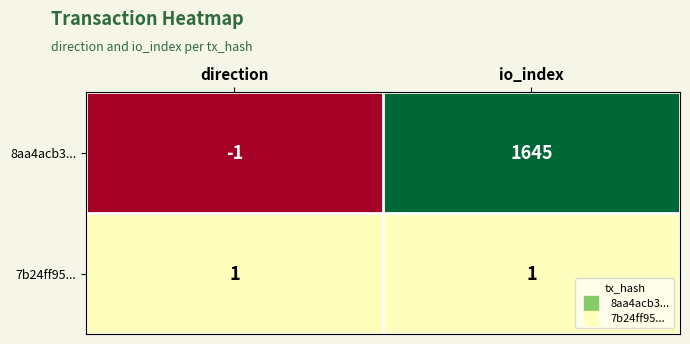

Which label corresponds to the smallest value in the chart?

direction